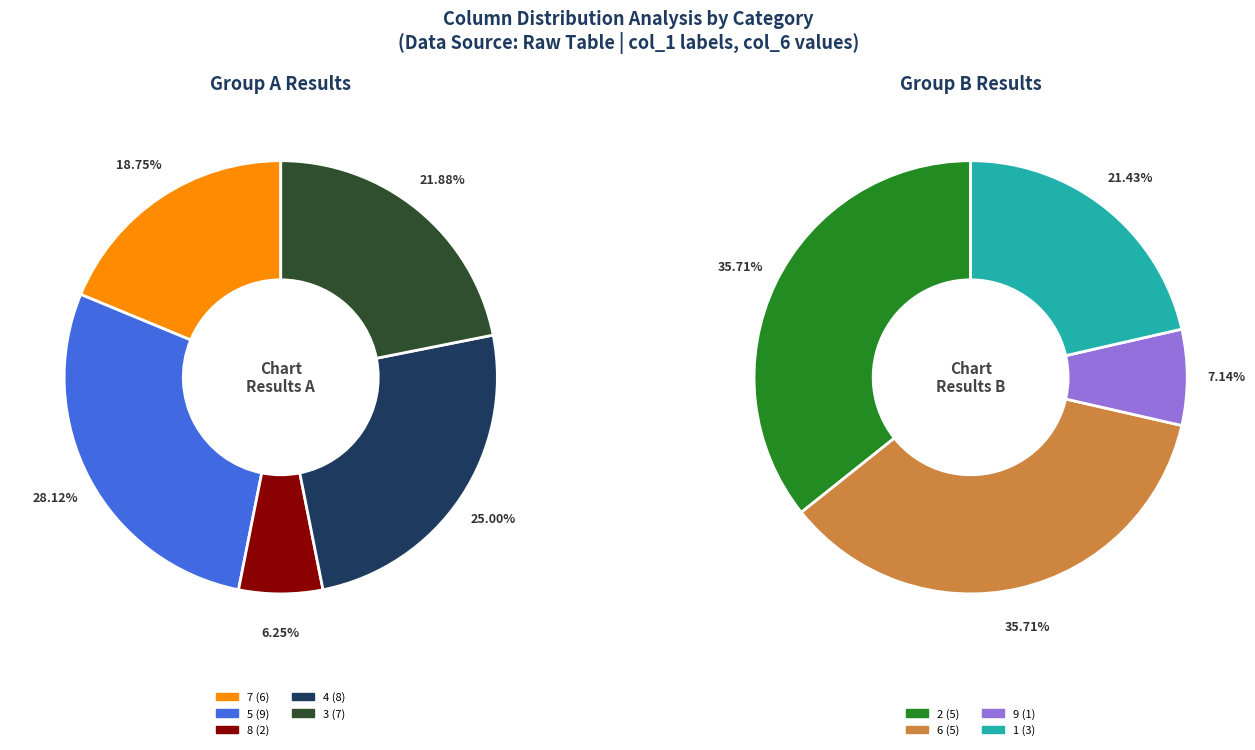

How many segments does this pie chart have?

9